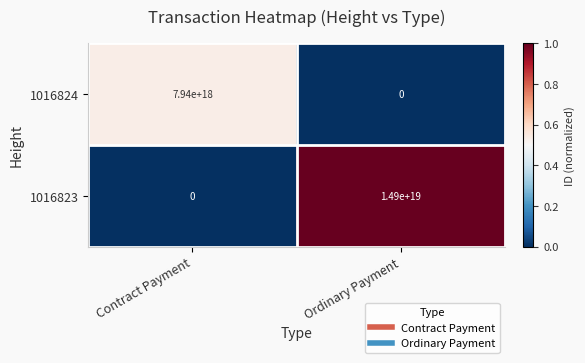

True or false: 1016824 has a value of 7940000000000000000 at Contract Payment.

True